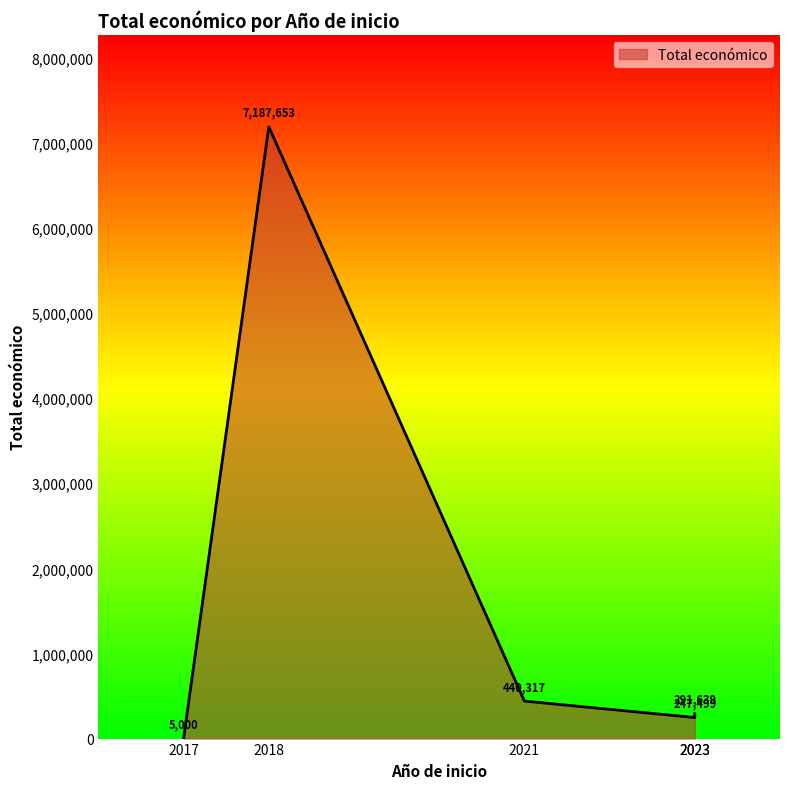

At which label is the value closest to 3596326?

2021